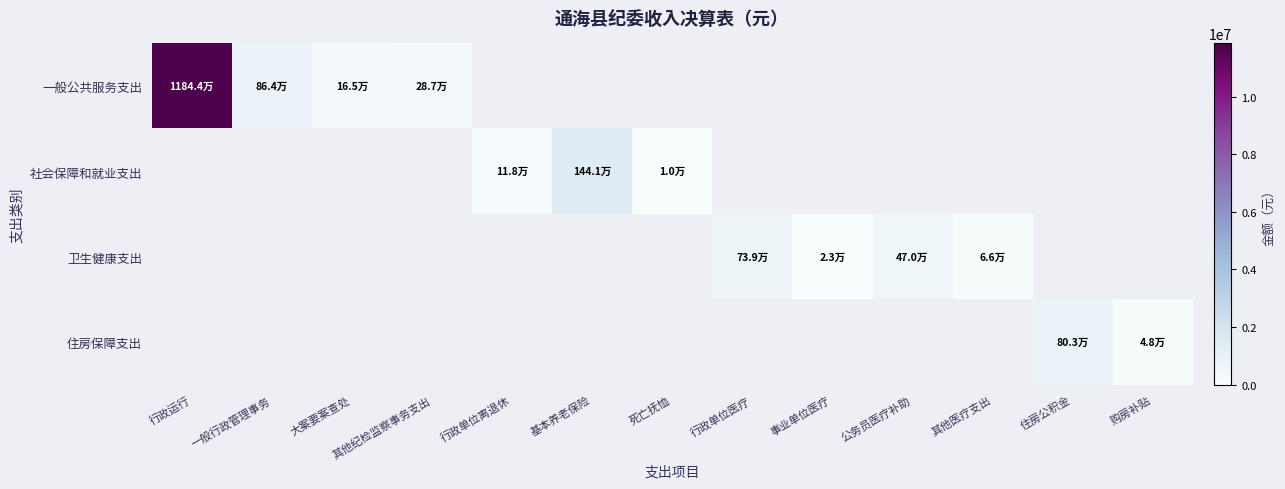

At 行政单位离退休, list the series in order from largest to smallest.

社会保障和就业支出, 一般公共服务支出, 卫生健康支出, 住房保障支出